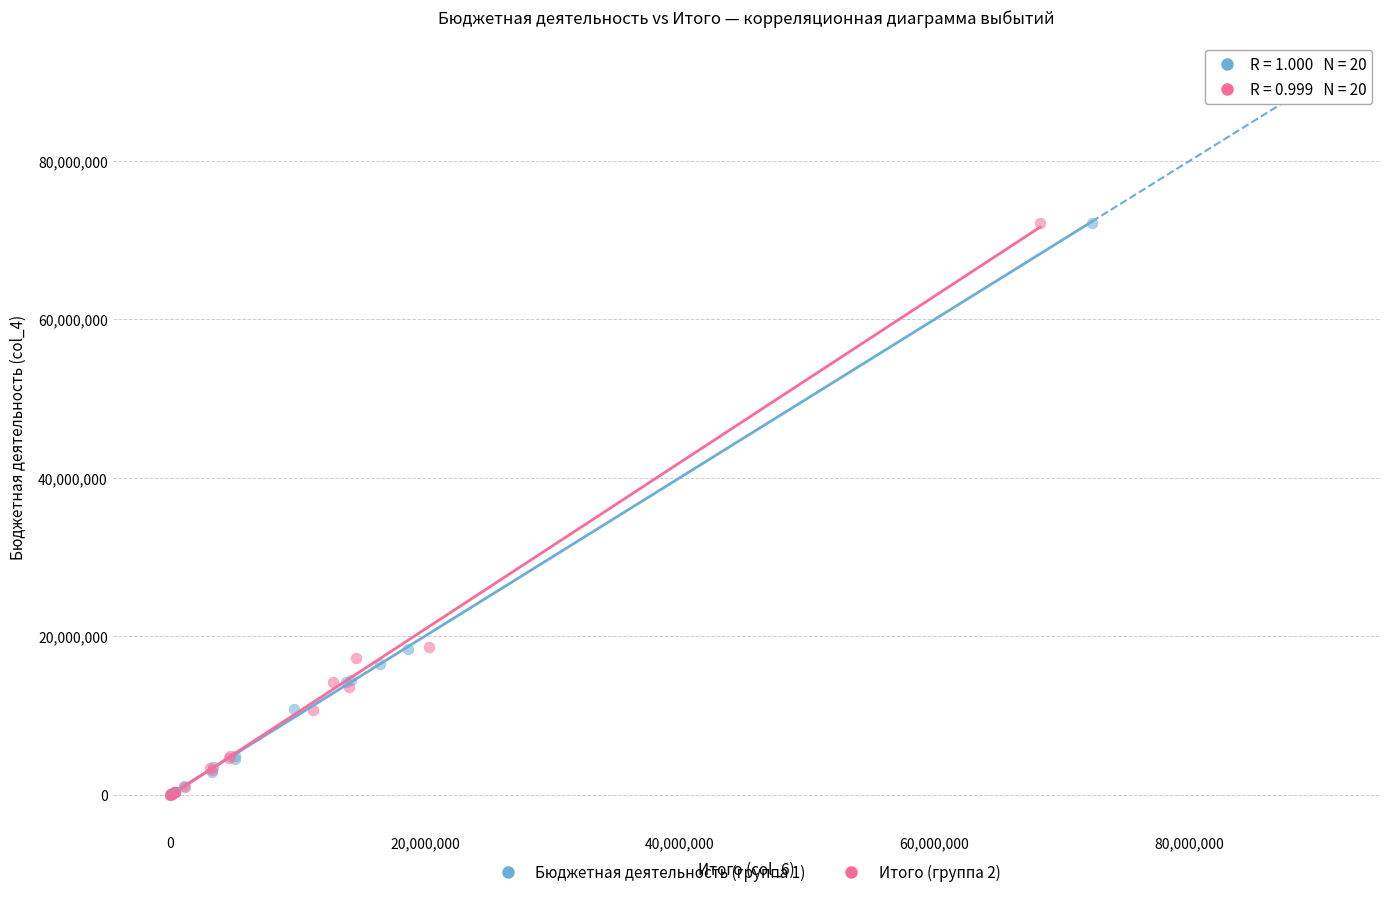

Which series has the widest spread of Y values?

Бюджетная деятельность (группа 1)